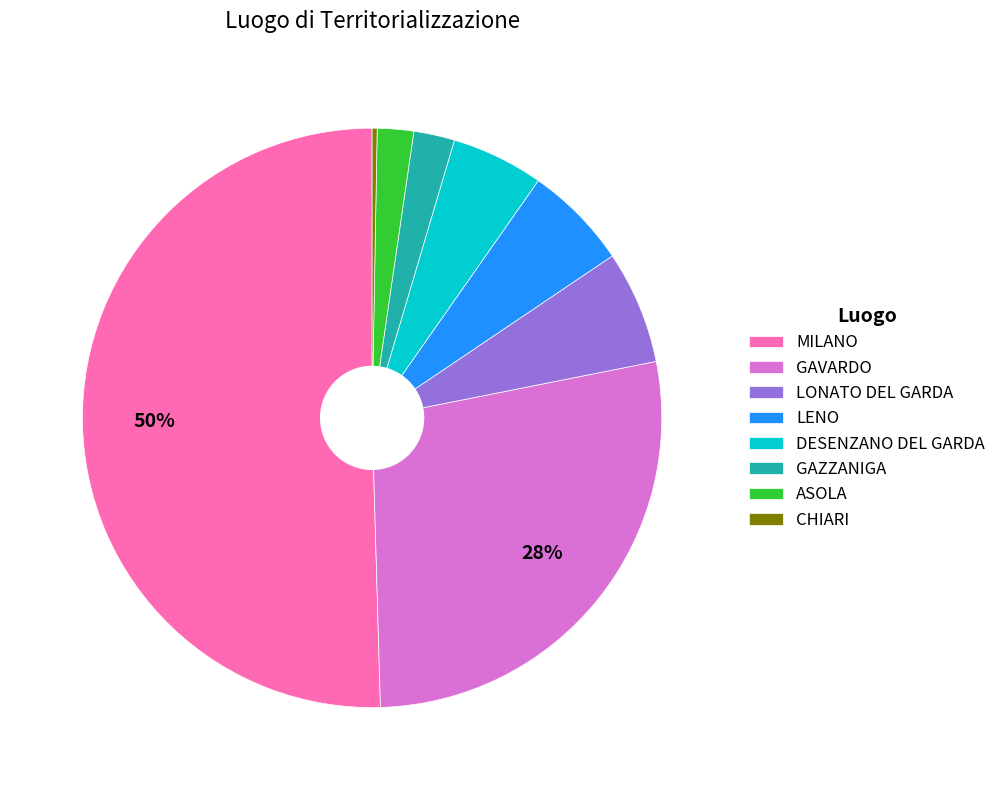

To the nearest percent, what portion does GAZZANIGA represent?

2%